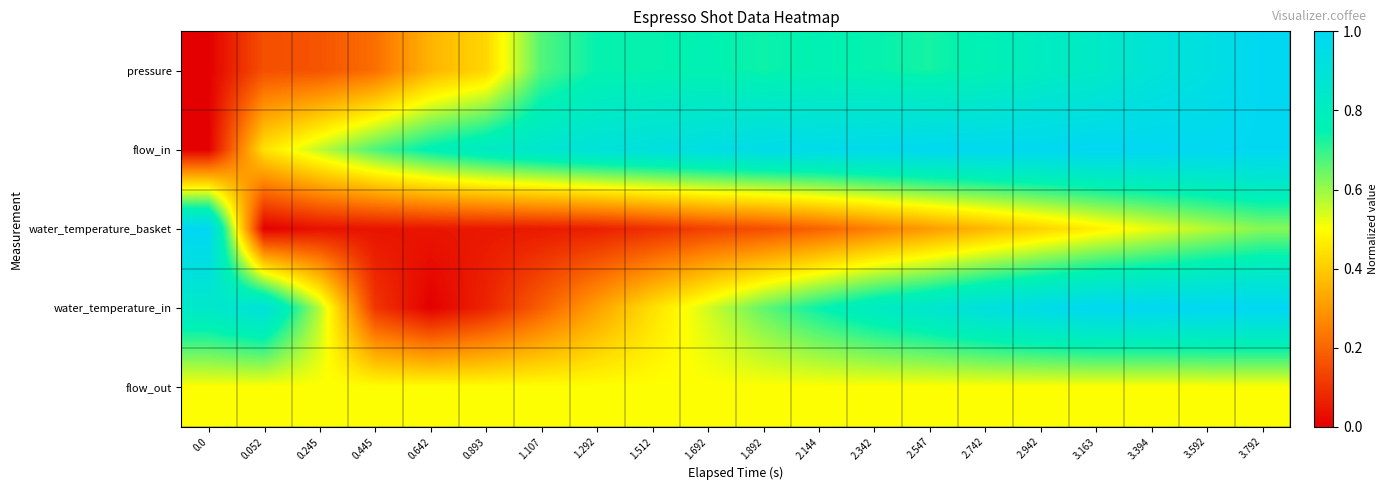

At which category is the sum across all series the highest?

3.792